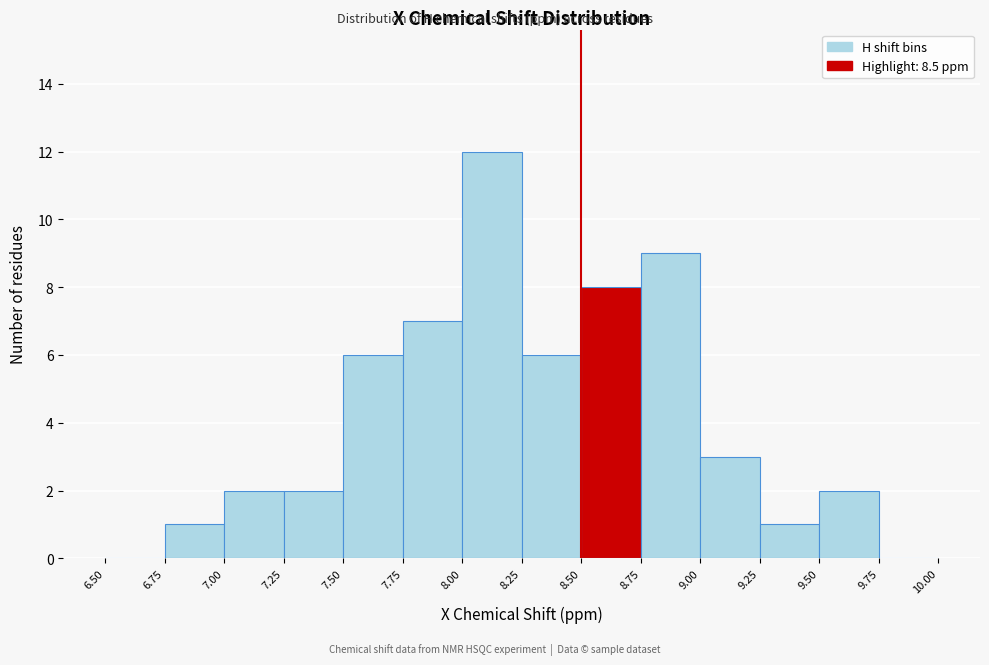

Reading left to right, list every bar in this chart as the range it spans on the x-axis followed by its height. The values are not printed on the chart, so give them approximately, as read against the axis.

6.50 to 6.75: 0
6.75 to 7.00: 1
7.00 to 7.25: 2
7.25 to 7.50: 2
7.50 to 7.75: 6
7.75 to 8.00: 7
8.00 to 8.25: 12
8.25 to 8.50: 6
8.50 to 8.75: 8
8.75 to 9.00: 9
9.00 to 9.25: 3
9.25 to 9.50: 1
9.50 to 9.75: 2
9.75 to 10.00: 0